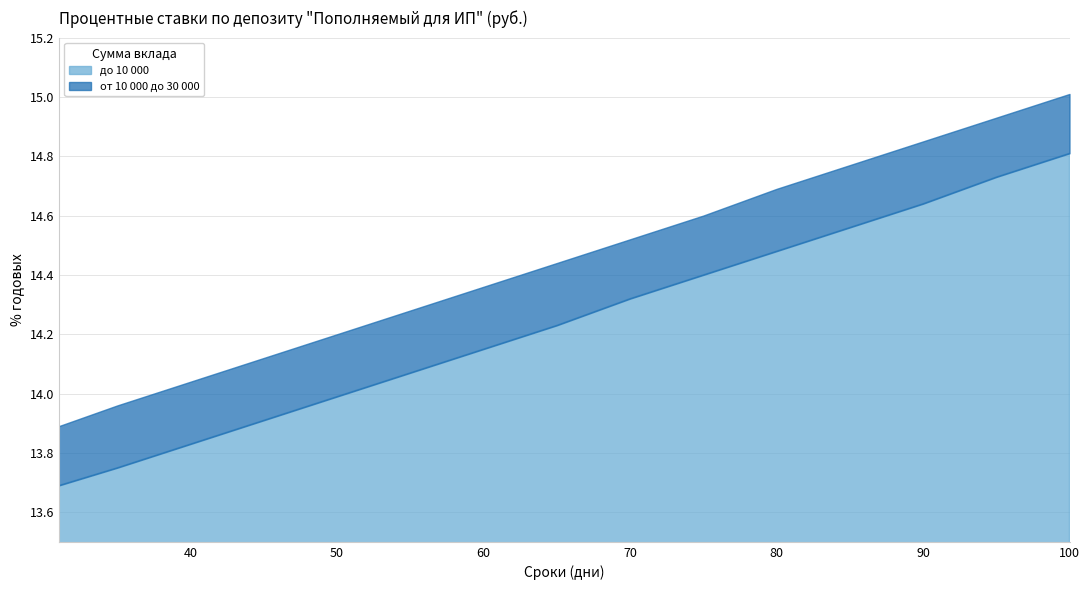

At how many categories does at least one series exceed 14?

13